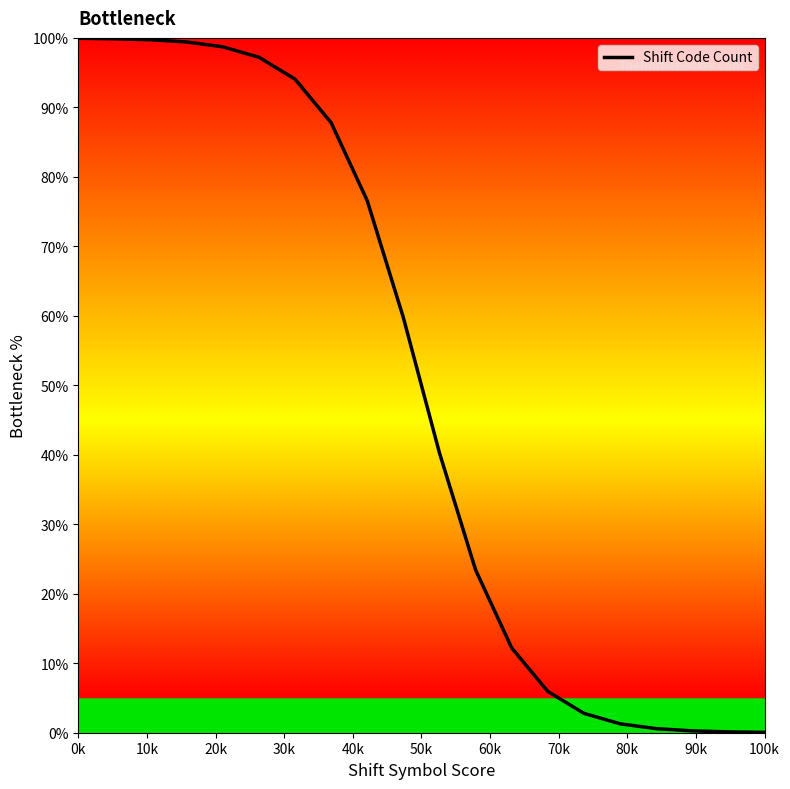

What is the greatest value displayed?

99.9